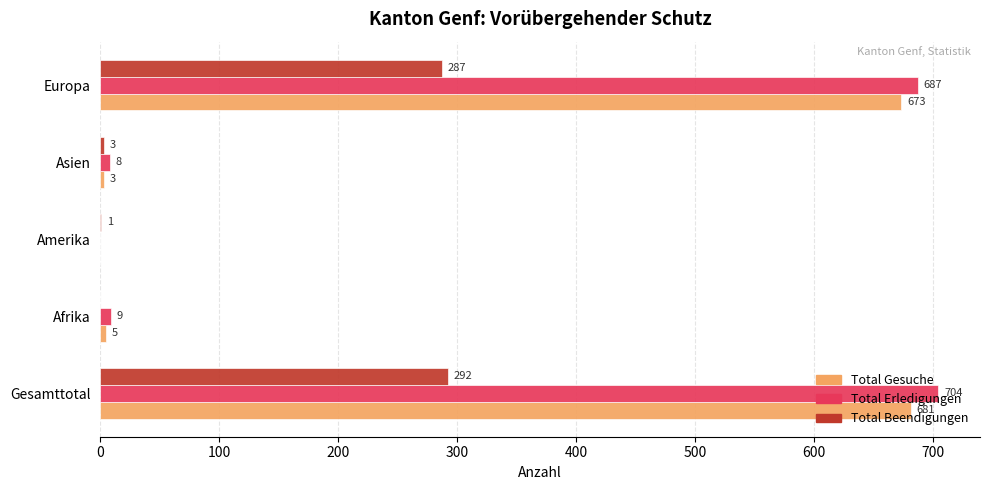

What is the maximum value shown in the chart?

704